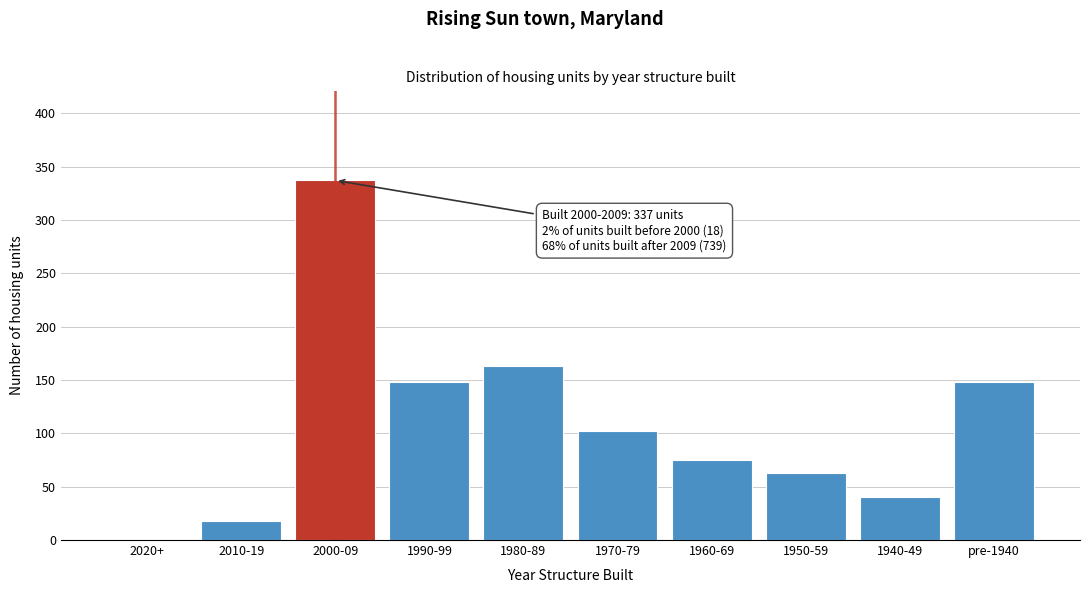

Reading left to right, what are all the values shown in this chart?

2020+=0	2010-19=18	2000-09=337	1990-99=148	1980-89=163	1970-79=102	1960-69=75	1950-59=63	1940-49=40	pre-1940=148